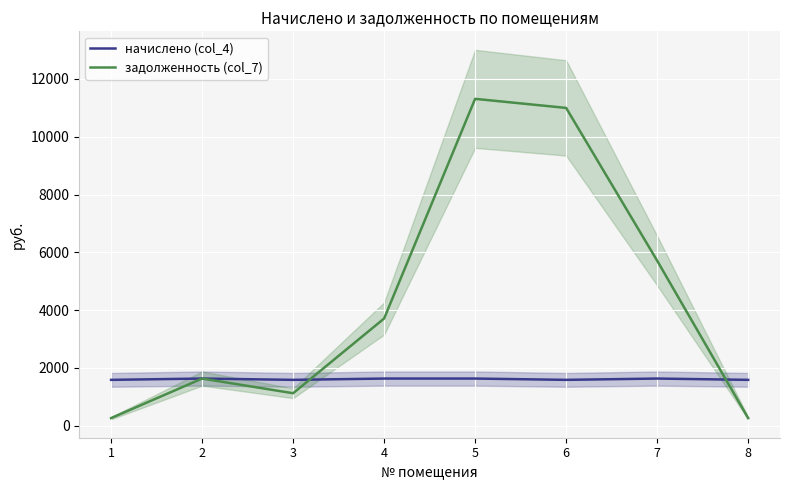

List the labels in order of задолженность (col_7) value, largest first.

5, 6, 7, 4, 2, 3, 1, 8